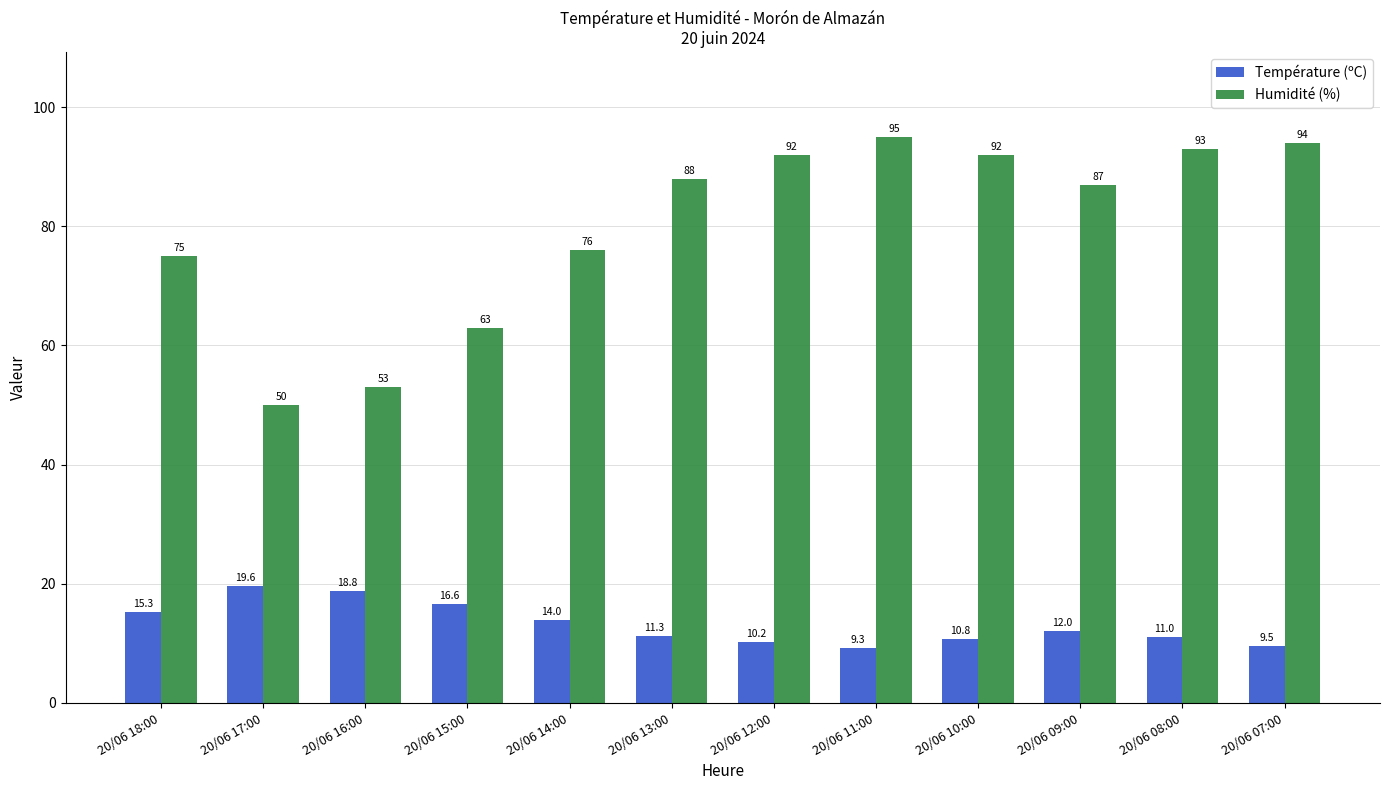

How many distinct data groups are displayed?

2